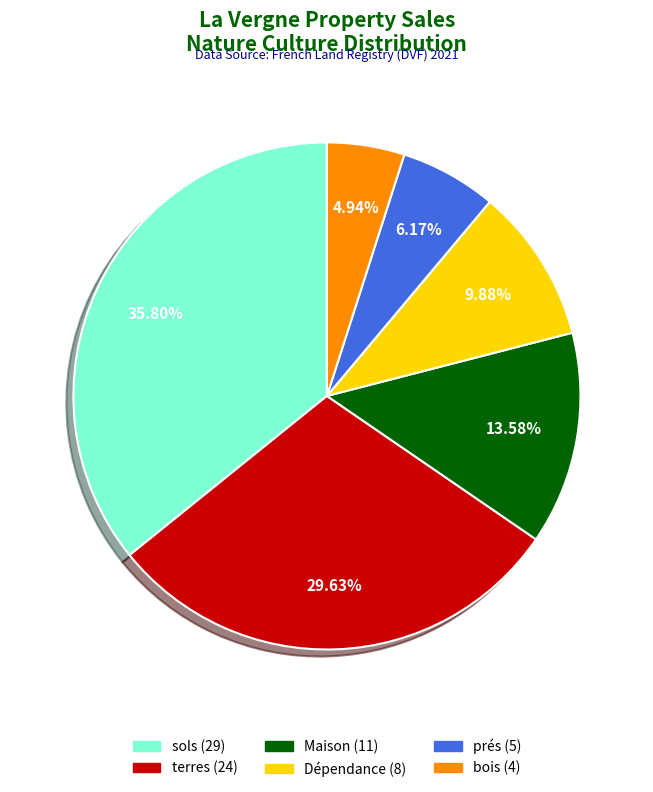

Is it true that Maison is 14% of the pie?

True